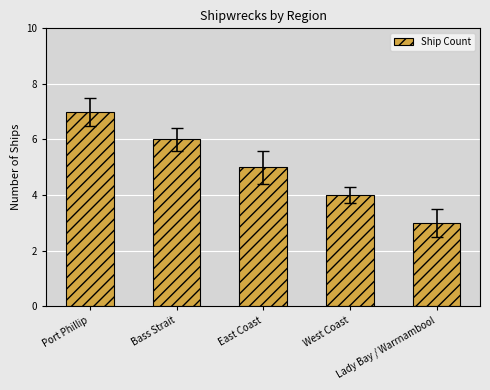

How many series are shown in this chart?

1